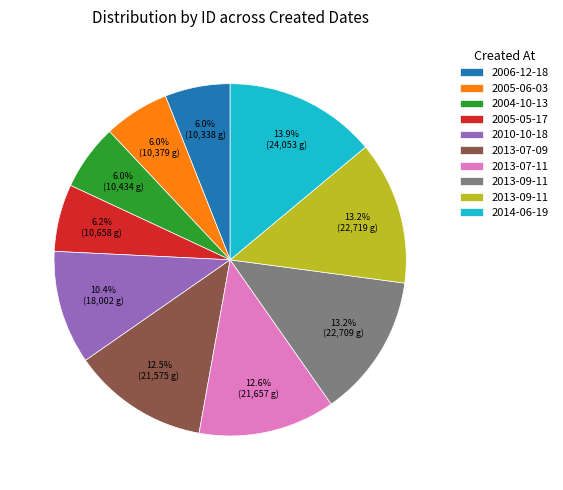

Is there a majority slice in this chart?

No